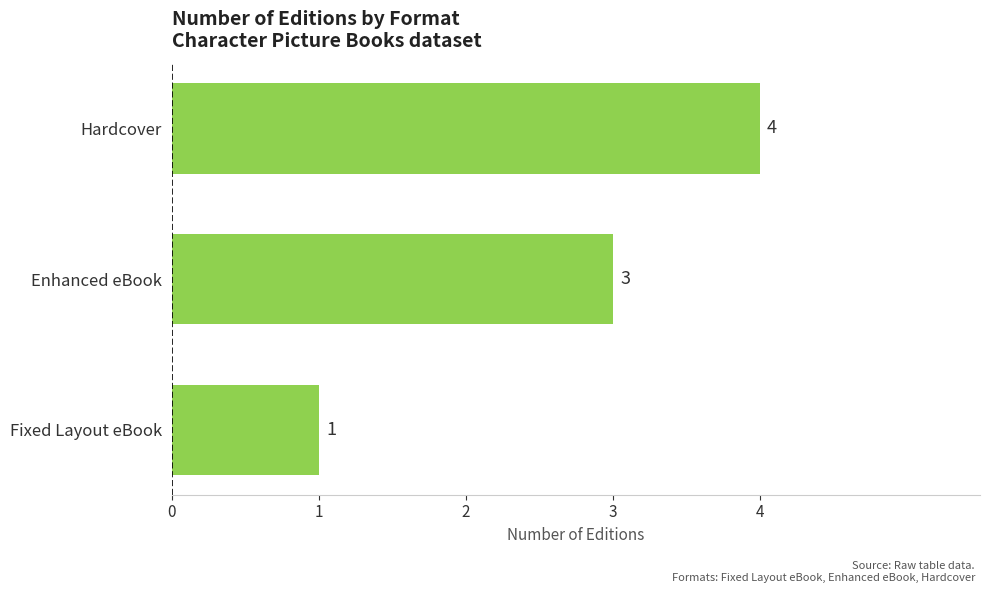

List the labels in order of value, smallest first.

Fixed Layout eBook, Enhanced eBook, Hardcover